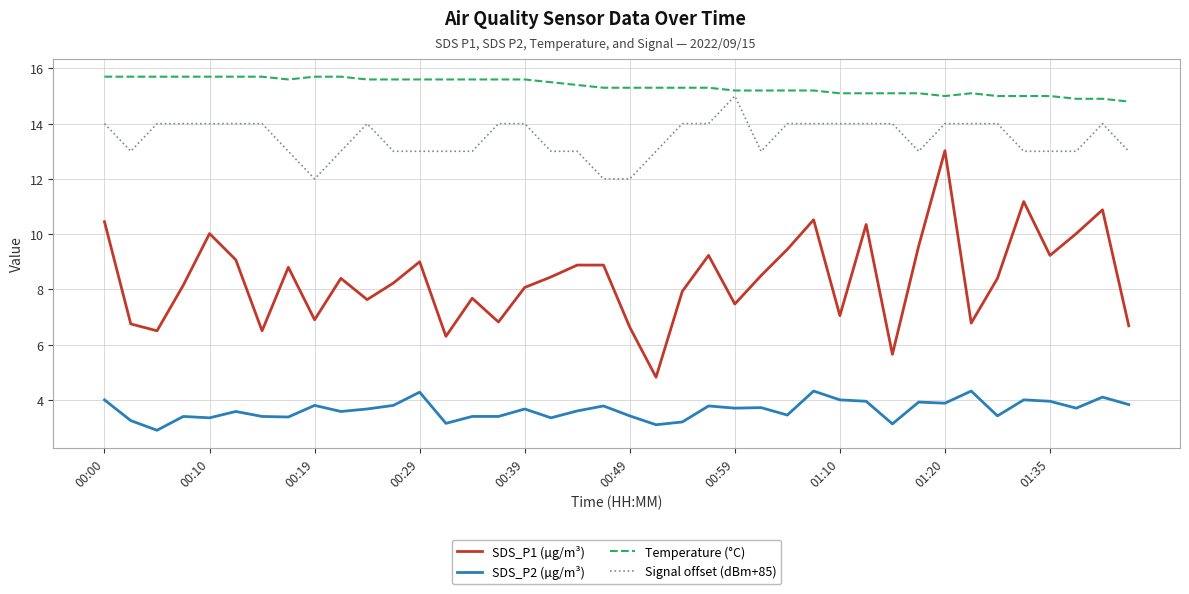

What is the minimum value shown in the chart?

2.9